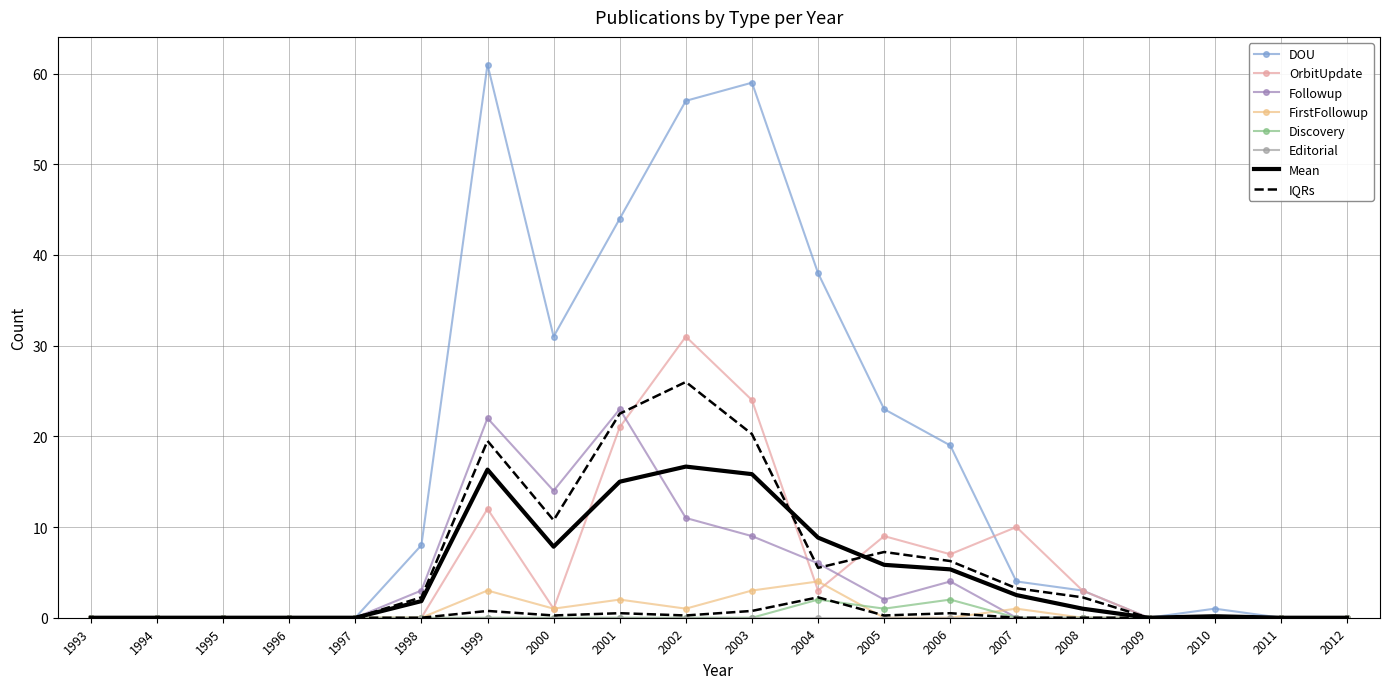

Which category has the lowest value in the Followup series?

1993